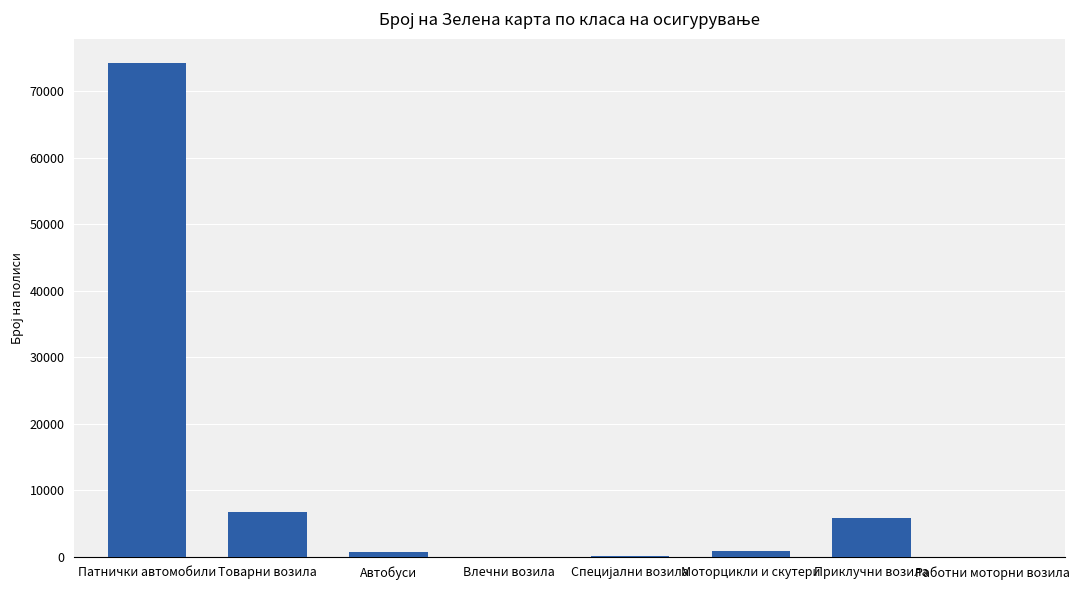

What is the sum of all values?

88331